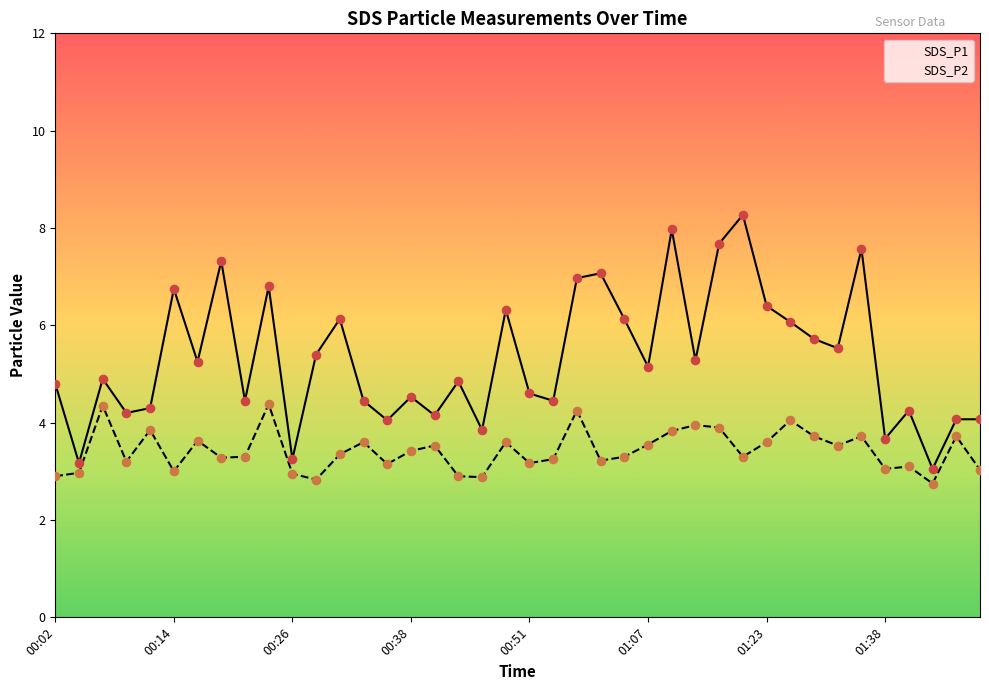

What is the total value across all series at 00:48?

9.9